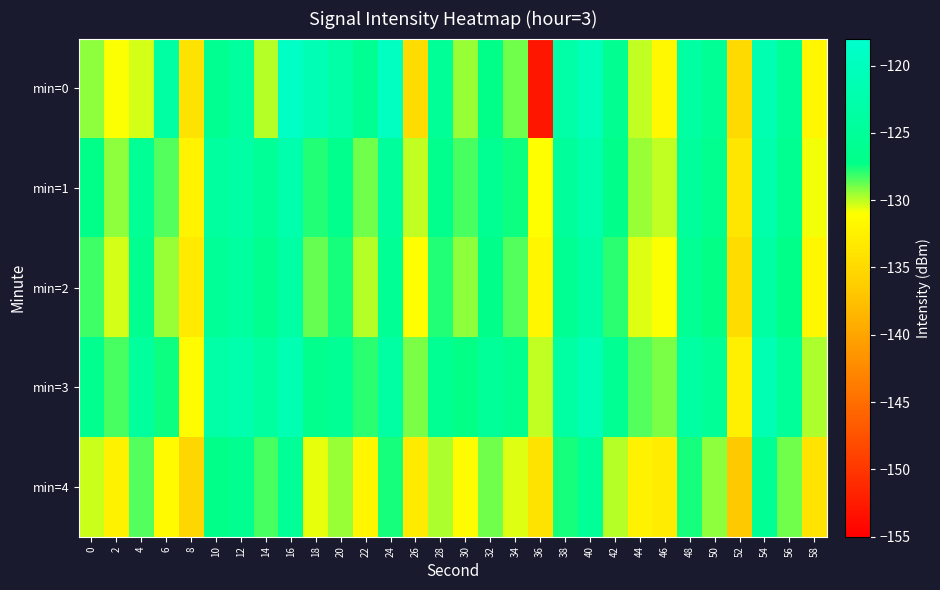

List the series in order of their peak value, highest first.

min=0, min=3, min=1, min=2, min=4